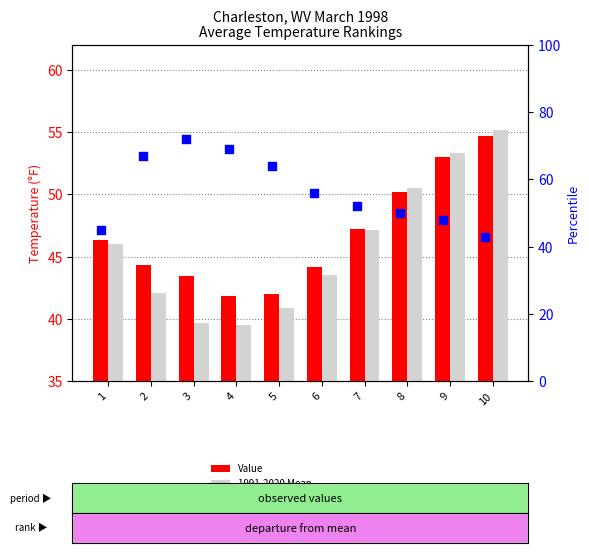

Which series reaches the maximum Y coordinate?

percentile rank within the sample